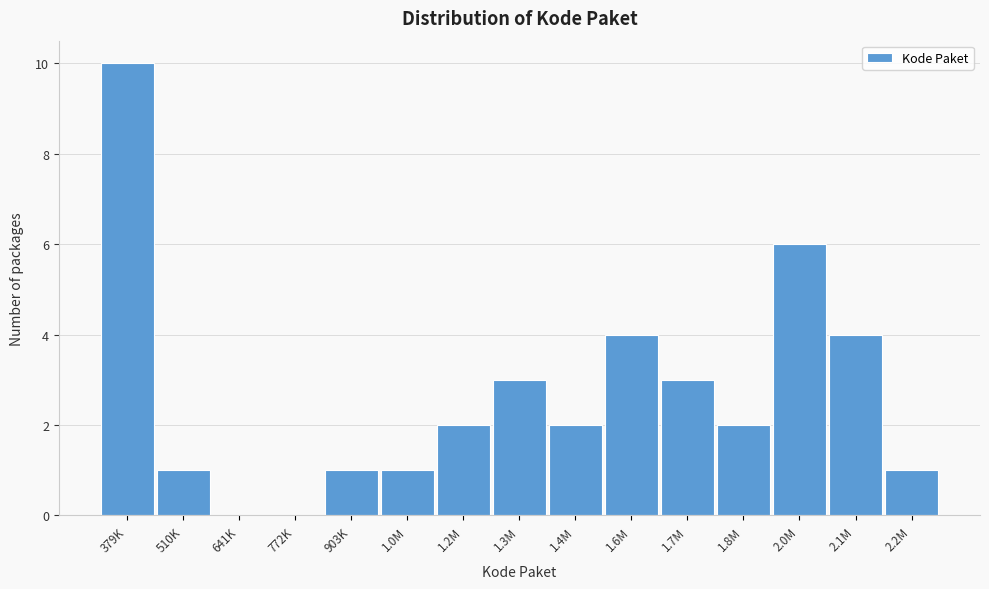

Reading left to right, what are all the values shown in this chart?

379K=10	510K=1	641K=0	772K=0	903K=1	1.0M=1	1.2M=2	1.3M=3	1.4M=2	1.6M=4	1.7M=3	1.8M=2	2.0M=6	2.1M=4	2.2M=1